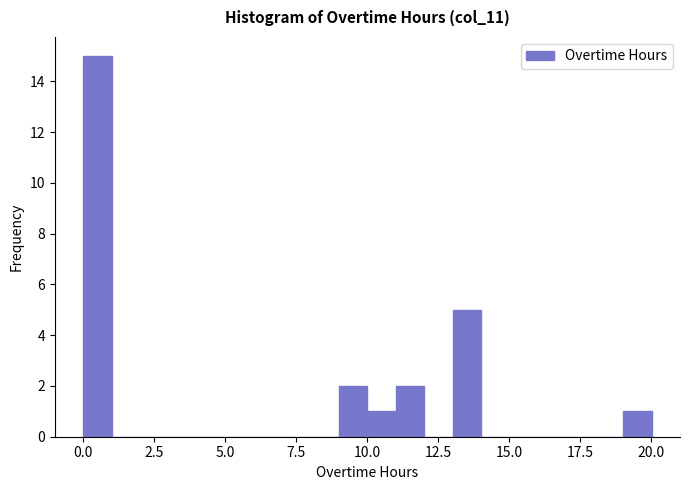

Around what value on the x-axis is the tallest bar? Give the approximate position of its centre, as read against the axis.

0.5